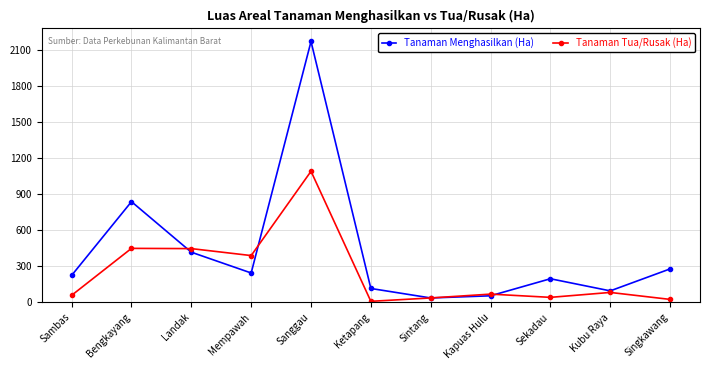

Does the chart display data point markers on the line(s)?

Yes